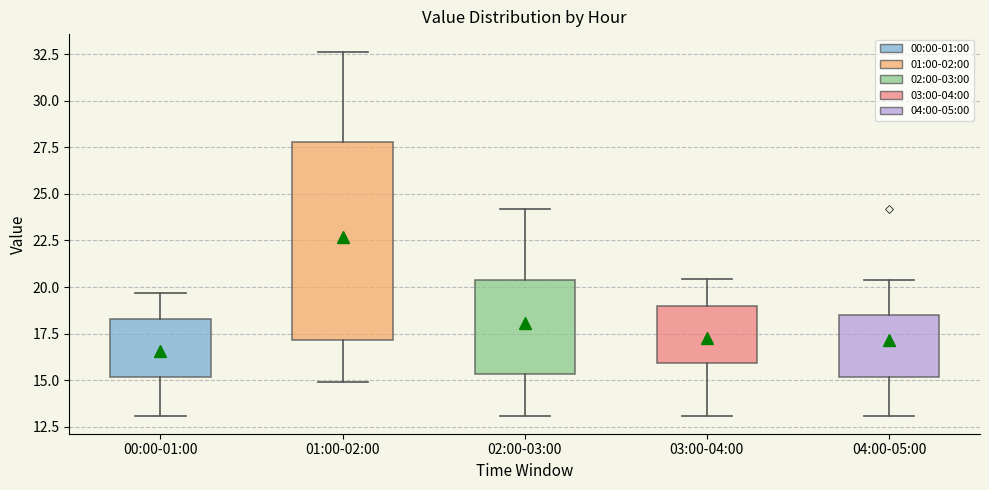

Where does the upper whisker of the box for 02:00-03:00 end on the y-axis? The values are not printed on the chart, so give them approximately, as read against the axis.

24.0